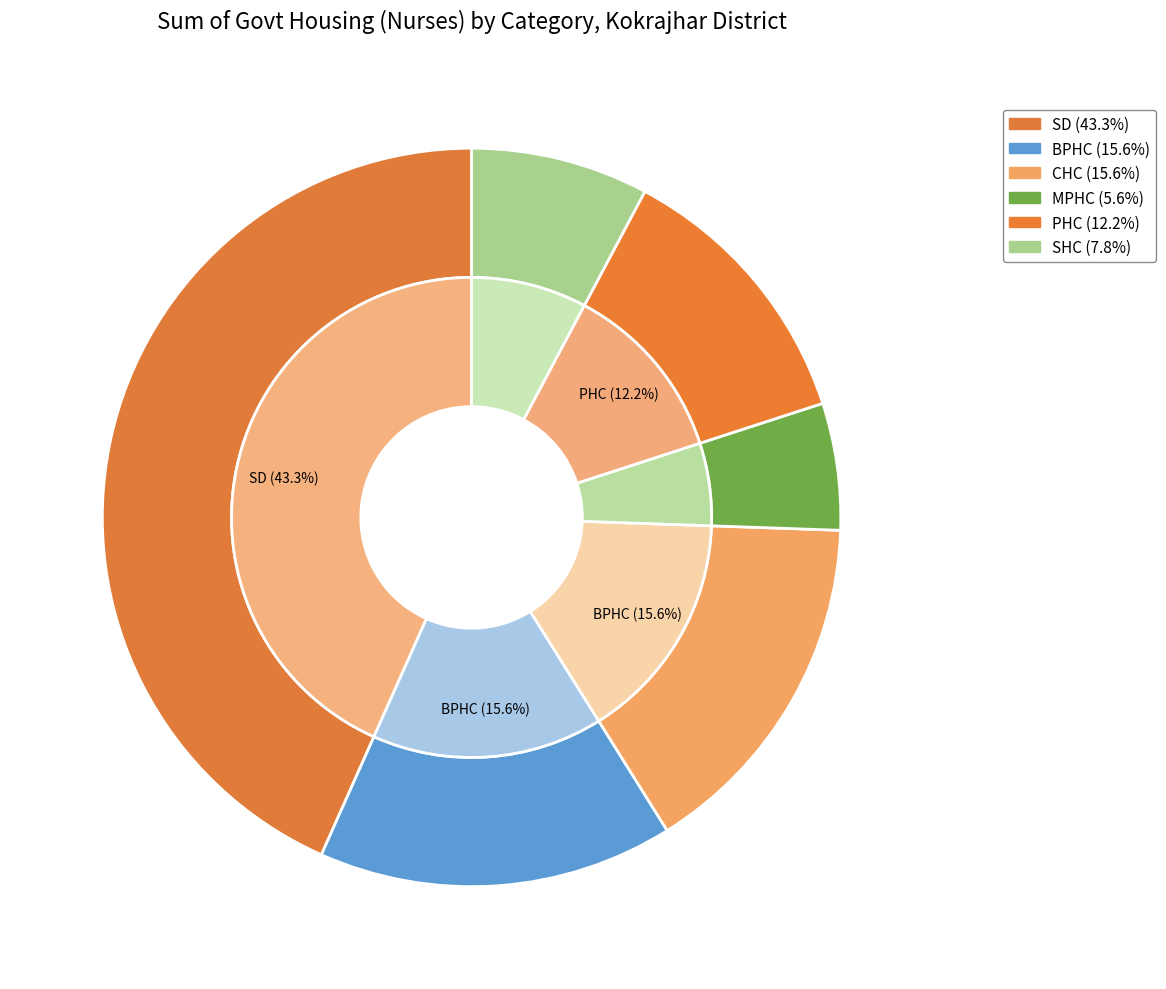

To the nearest percent, what percentage of the pie is CHC?

16%